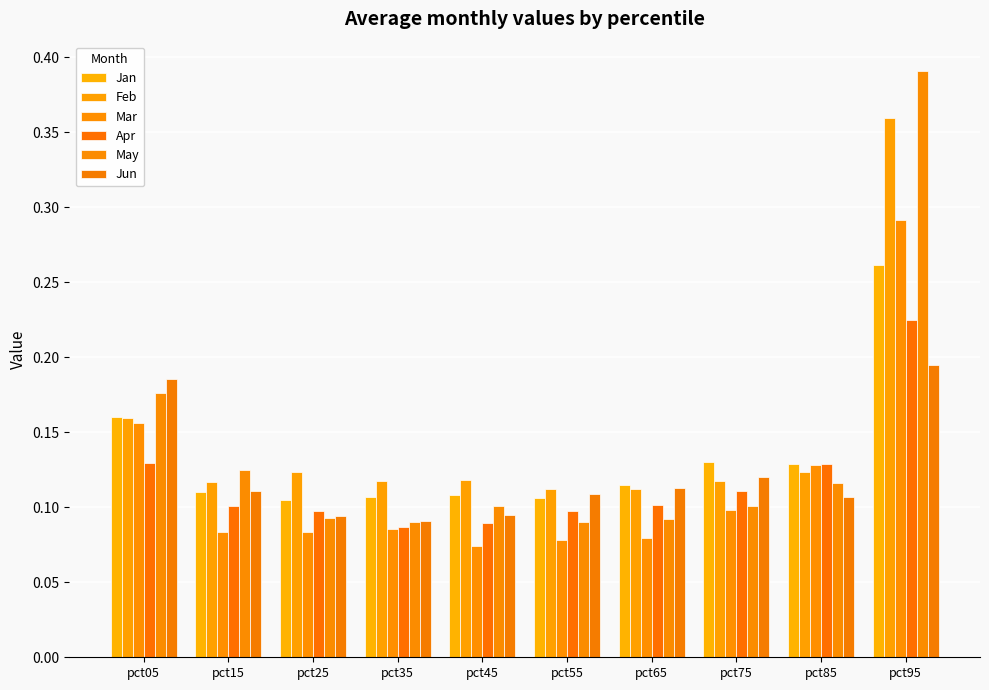

Is it true that Jun equals 0.2 at pct95?

True